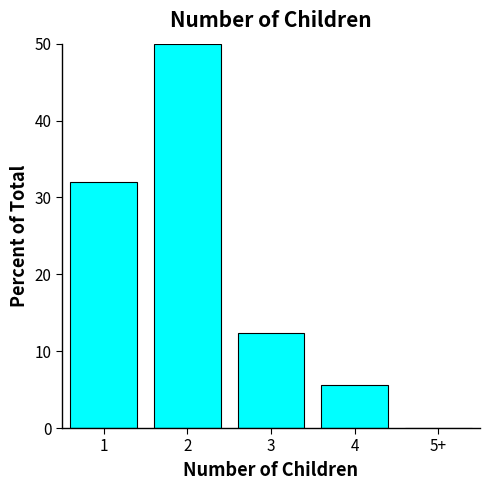

Reading right to left, transcribe all the data shown in this chart.

5+=0.0	4=5.6	3=12.4	2=50.0	1=32.0